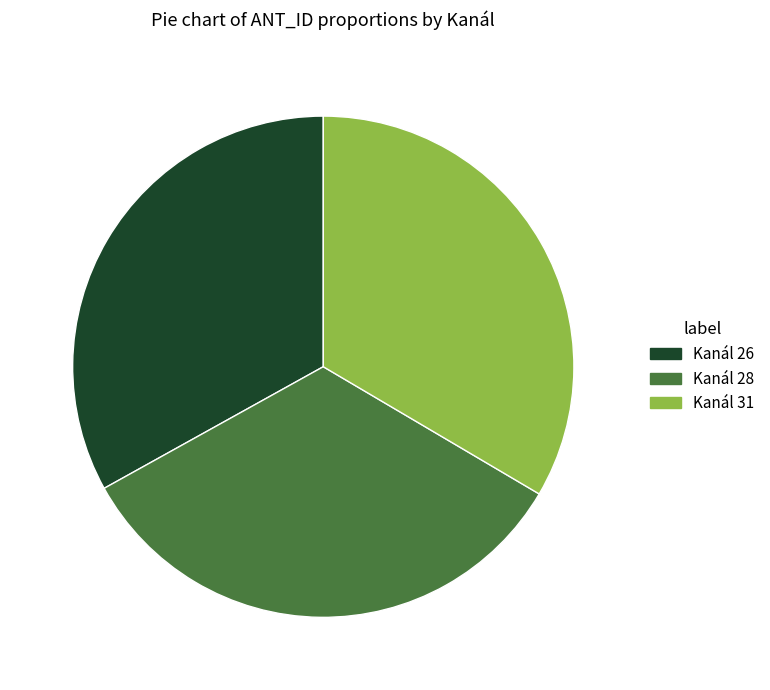

True or false: Kanál 28 accounts for 24% of the total.

False